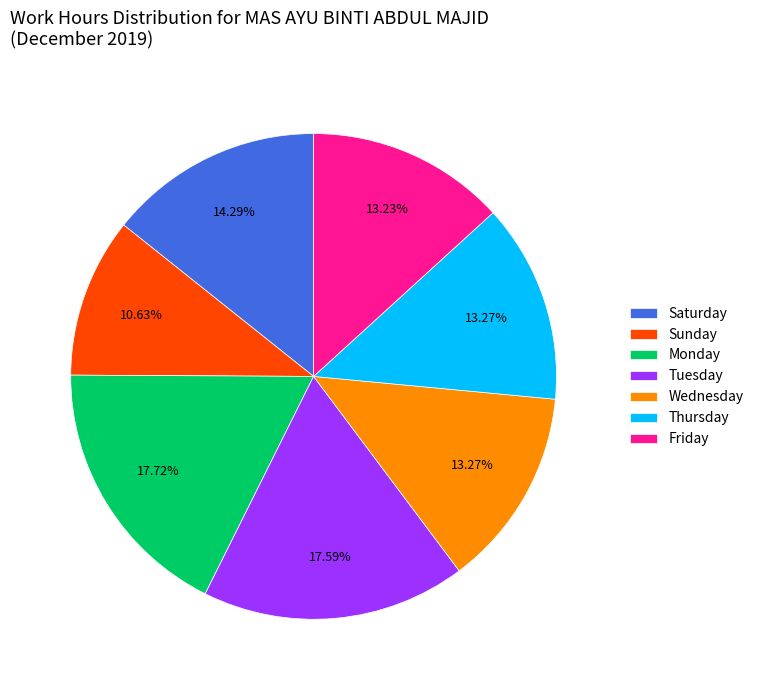

Which category has the smallest portion of the pie?

Sunday